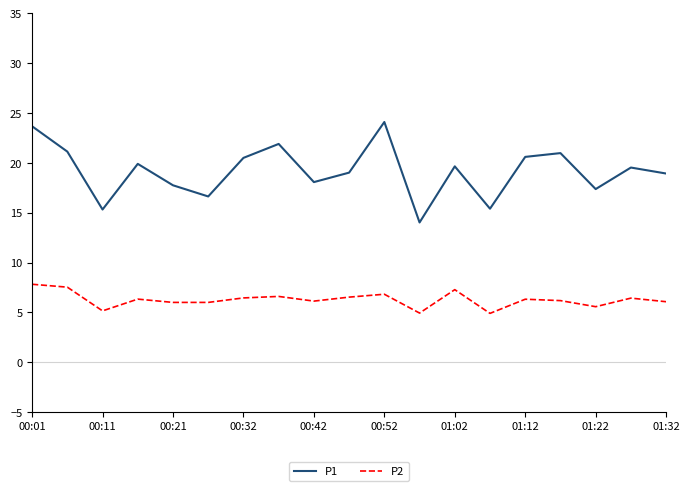

True or false: P1 and P2 cross at least once.

False